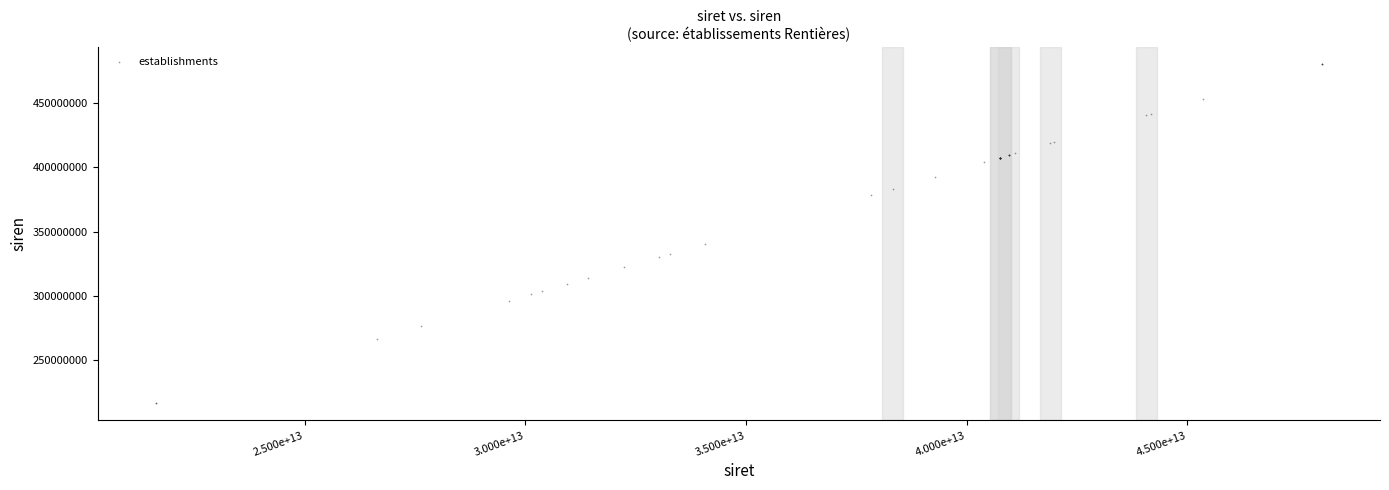

What Y value in the scatter plot is closest to 348353333?

340773258